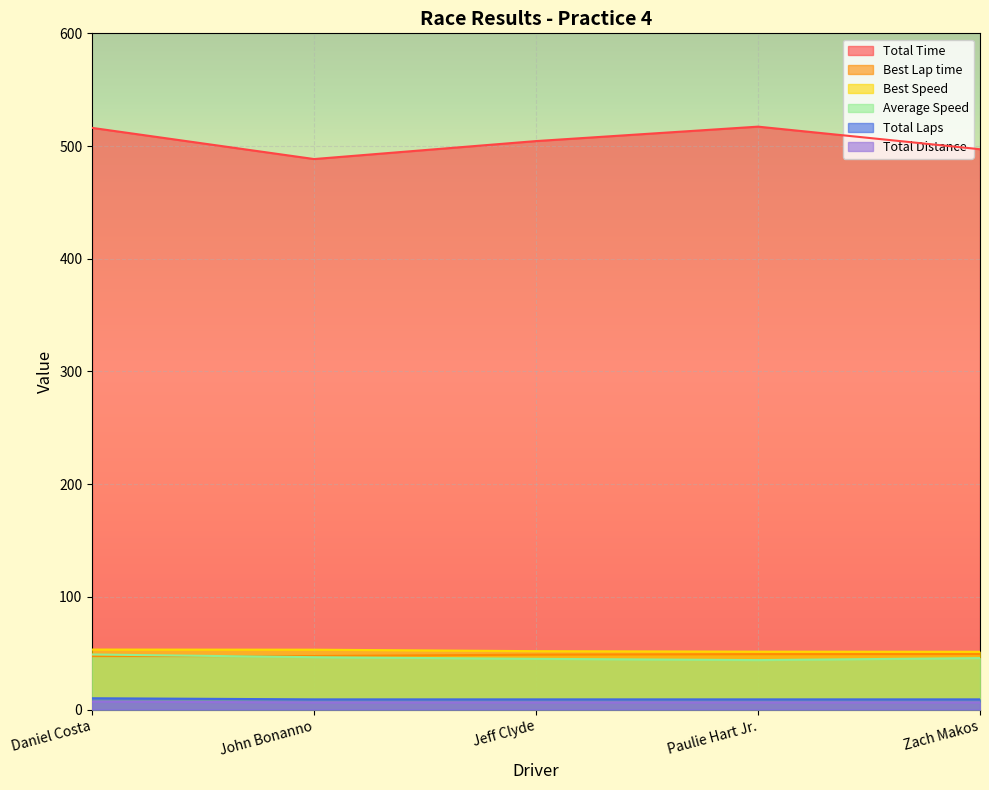

What is the label of the 5th point from the right?

Daniel Costa